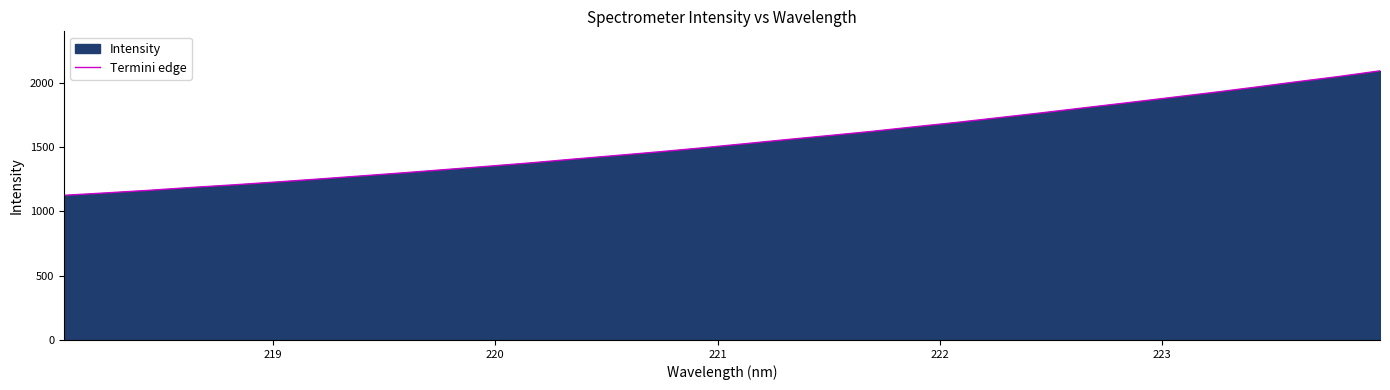

What is the minimum value shown in the chart?

1124.9